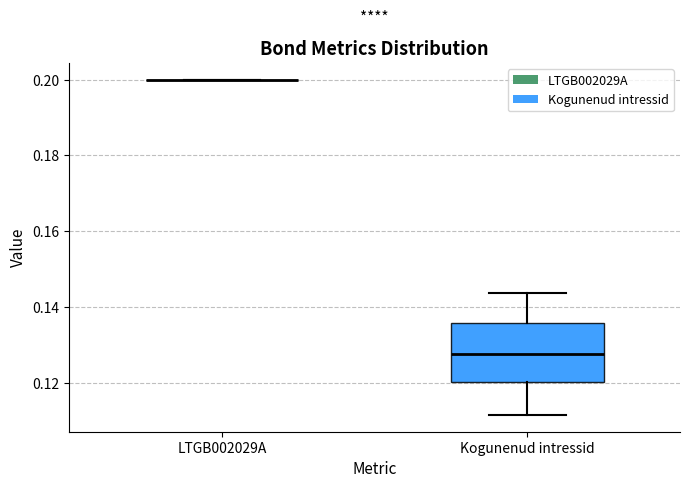

Where does the median line of the box for Kogunenud intressid sit on the y-axis? The values are not printed on the chart, so give them approximately, as read against the axis.

0.128